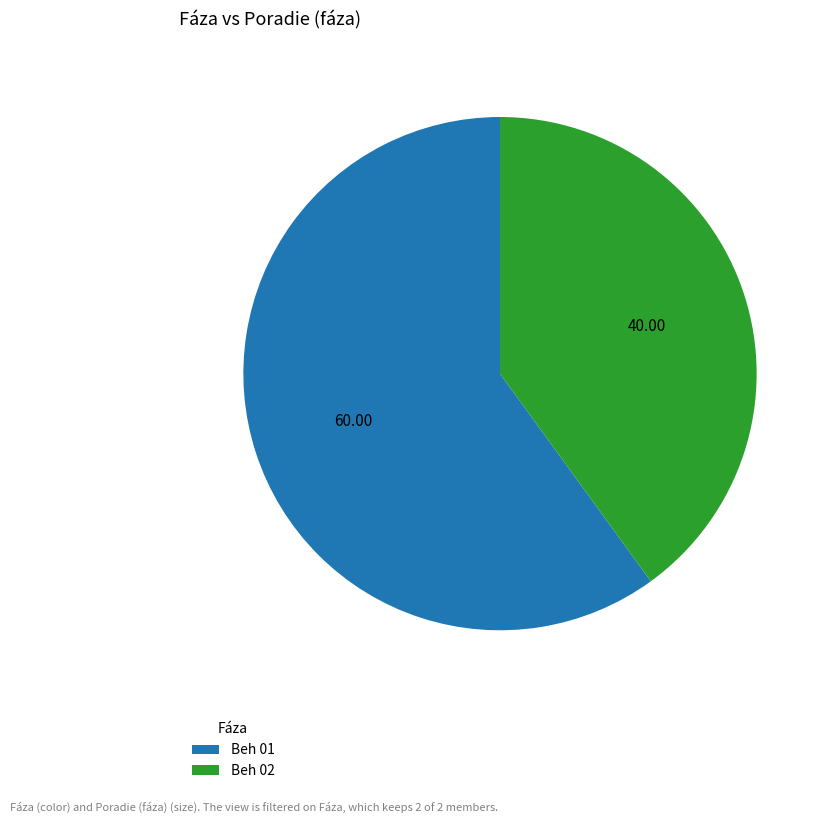

Do Beh 01 and Beh 02 together represent more than half of the pie?

Yes